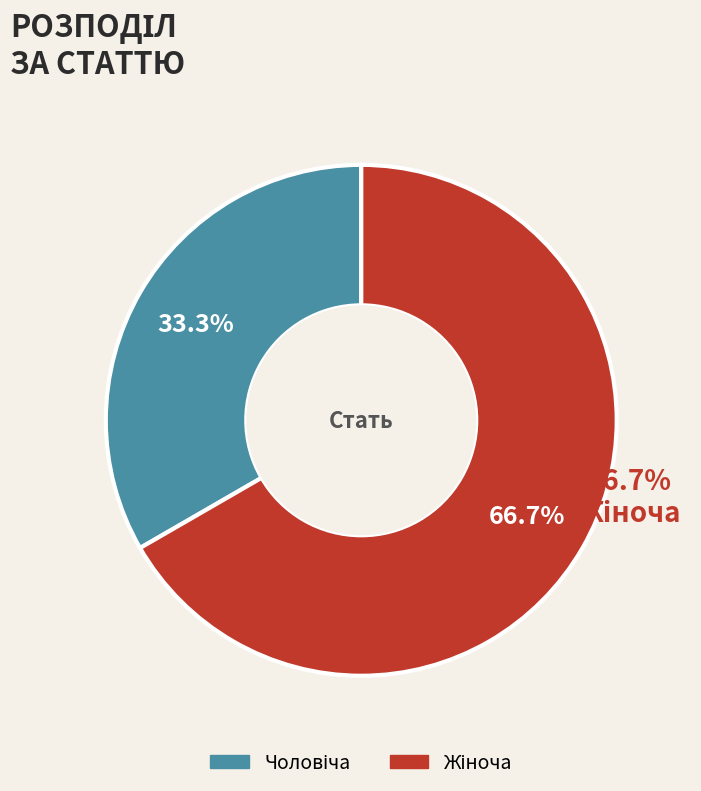

To the nearest percent, what portion does Чоловіча represent?

33%